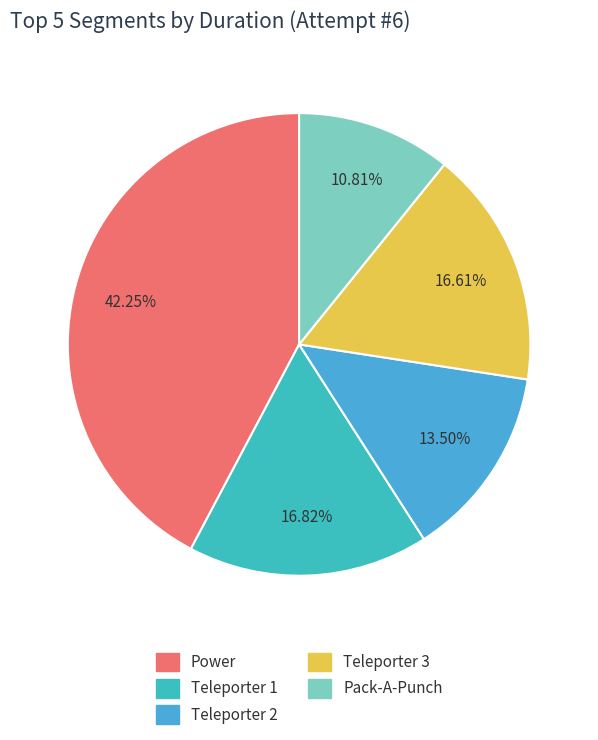

How many segments does this pie chart have?

5